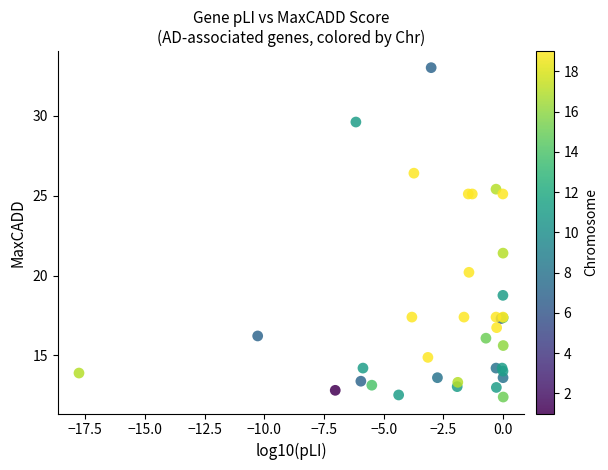

What Y value in the scatter plot is closest to 22?

21.4